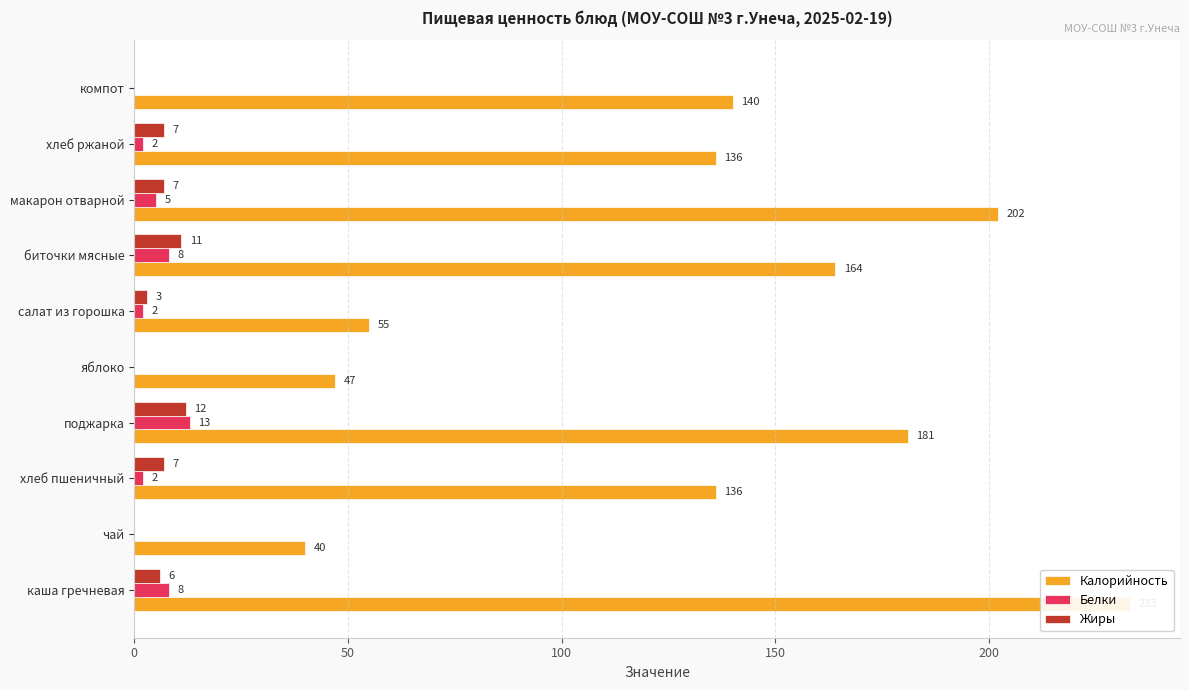

Count the number of categories in the chart.

10